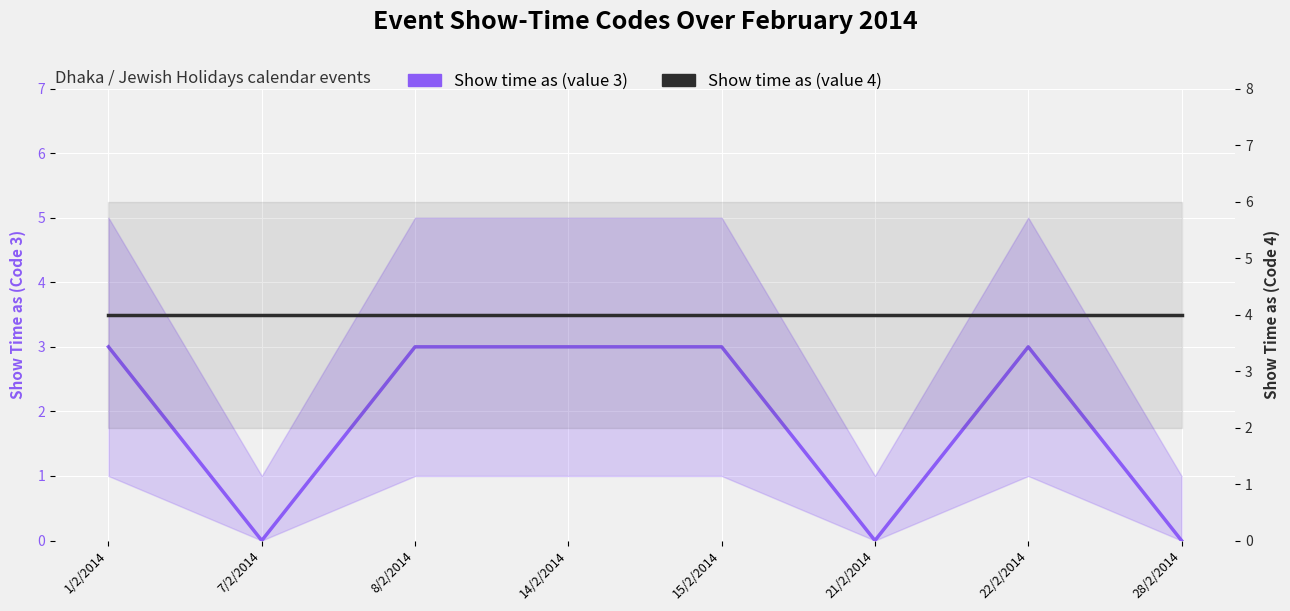

The Show time as (value 3) series shows 2 at 8/2/2014. True or false?

False